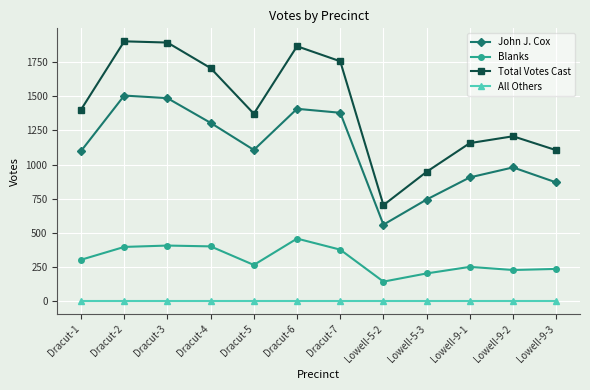

What is the difference between the maximum and second lowest values in the Blanks series?

255